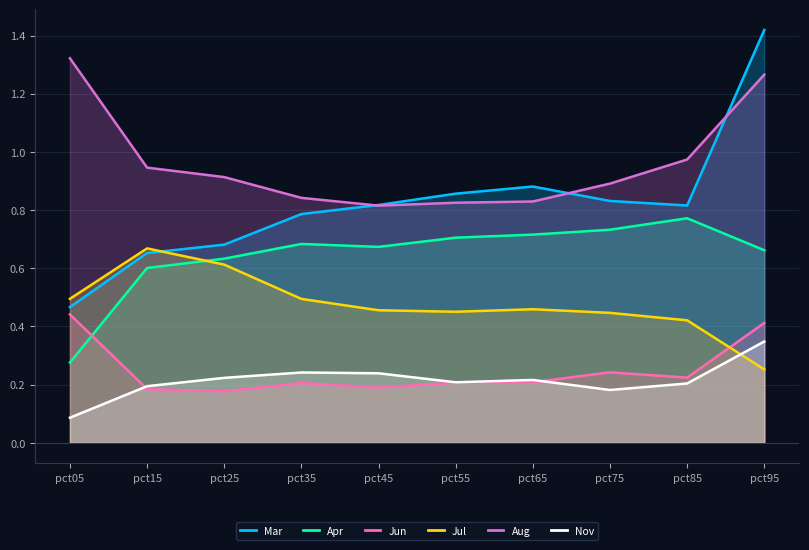

At which label does Mar reach its peak?

pct95